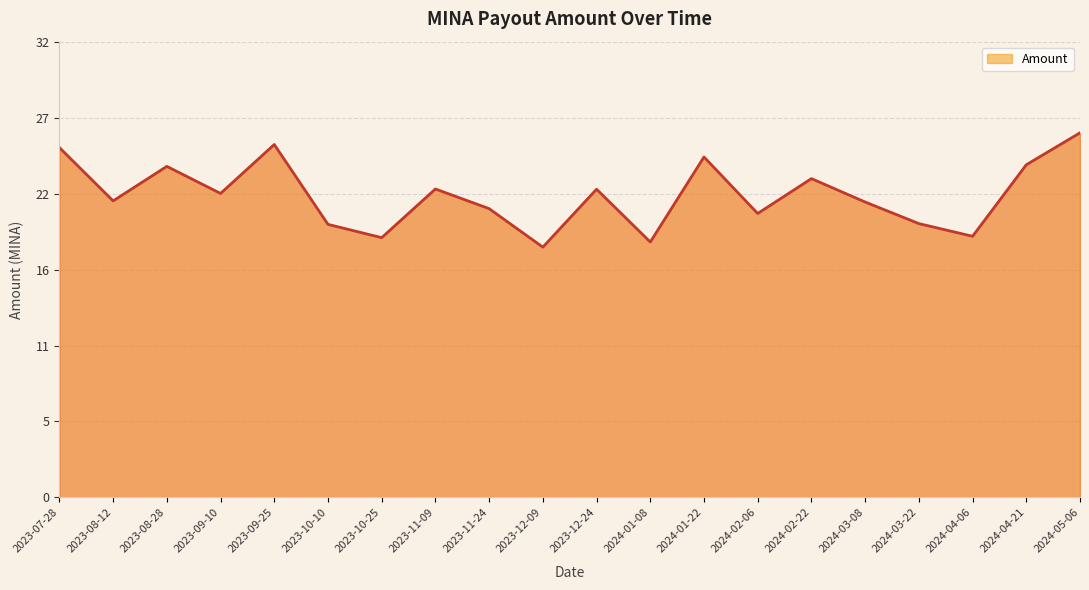

What is the label of the 2nd point from the left?

2023-08-12